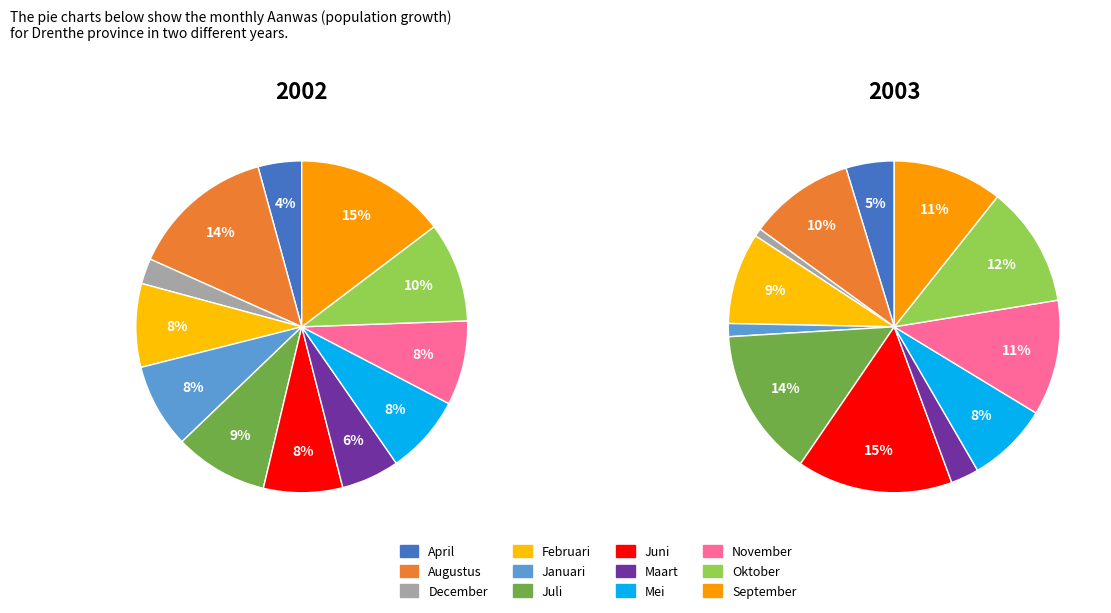

Which series changed the most between Januari and Juni?

2003